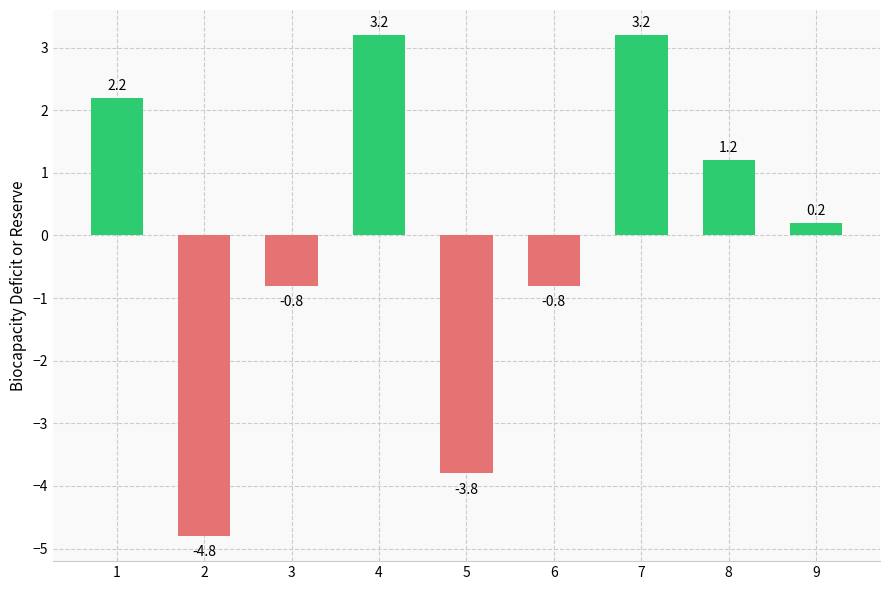

How many negative values are there?

4